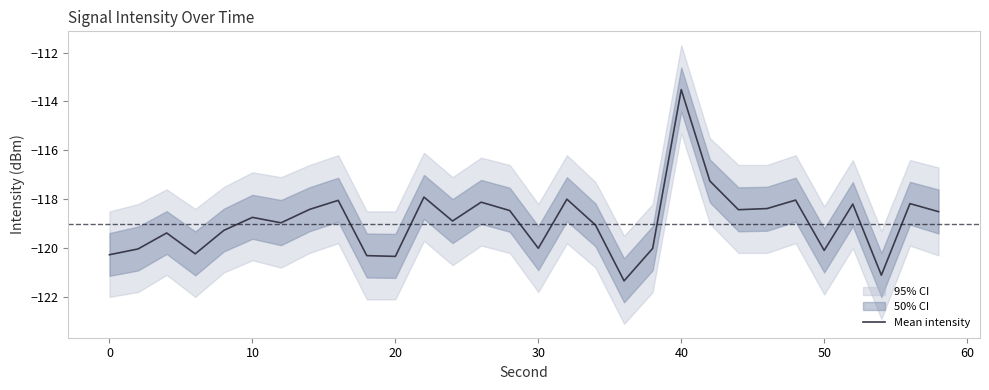

What is the highest value of the Mean intensity series?

-113.5